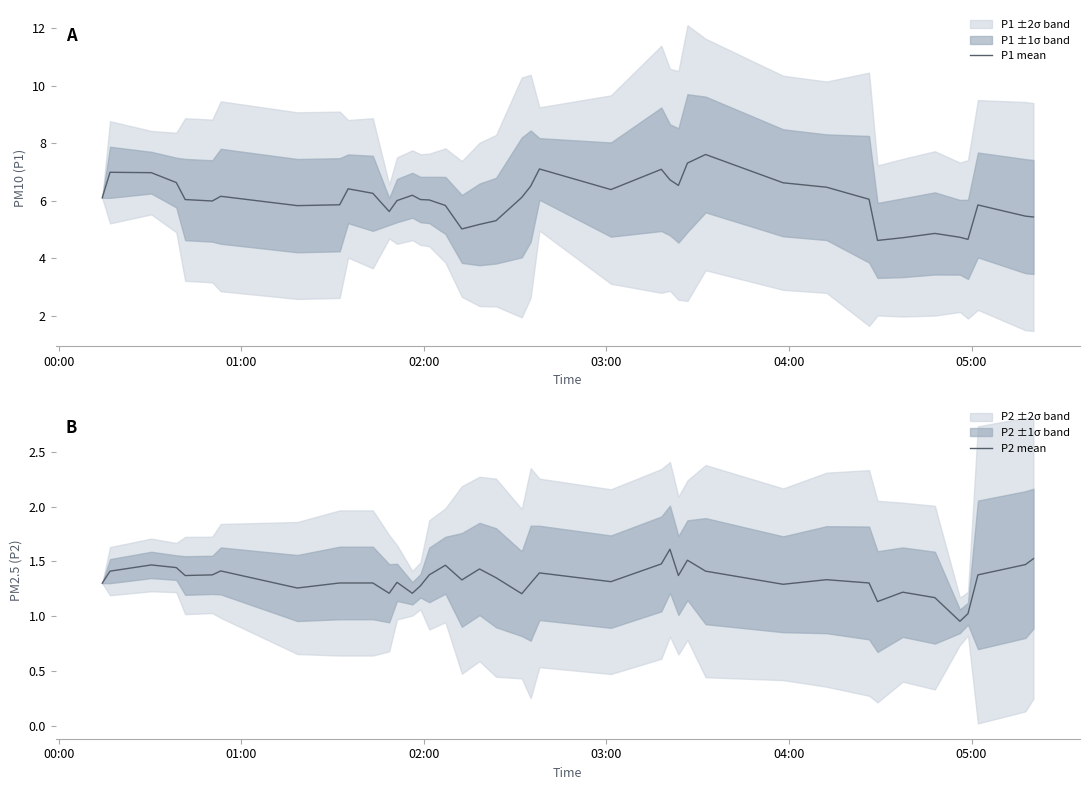

True or false: P1 mean and P2 mean cross at least once.

False